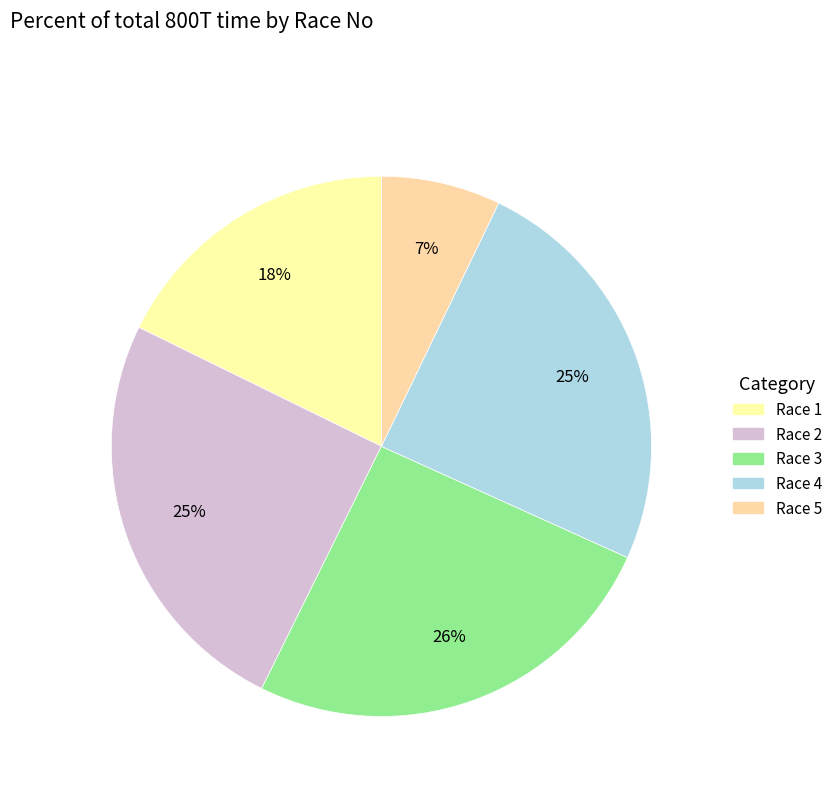

Count the number of slices in the pie.

5